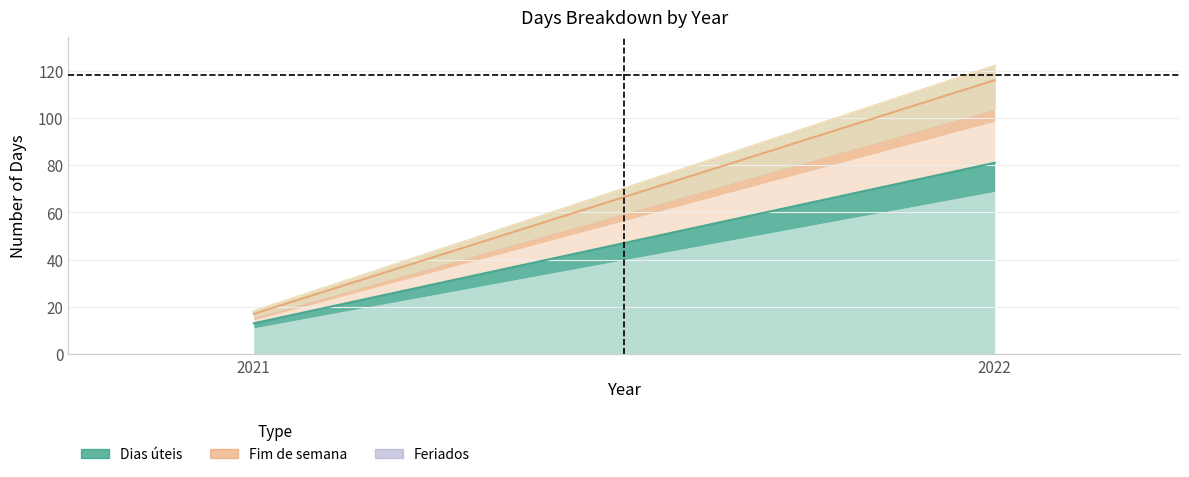

Reading left to right, extract all data points from this chart.

Dias úteis: 13	81
Fim de semana: 4	35
Feriados: 1	6
Custom dates: 0	0
Horas de trabalho: 0	0